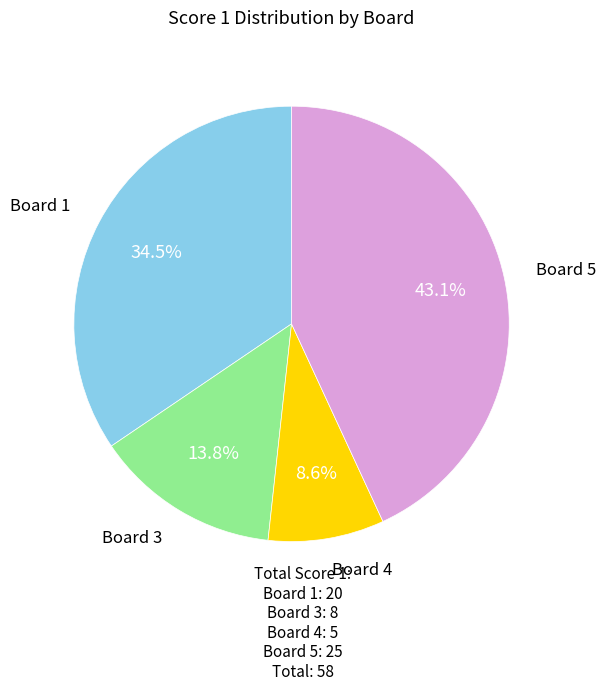

Does any single category account for the majority?

No